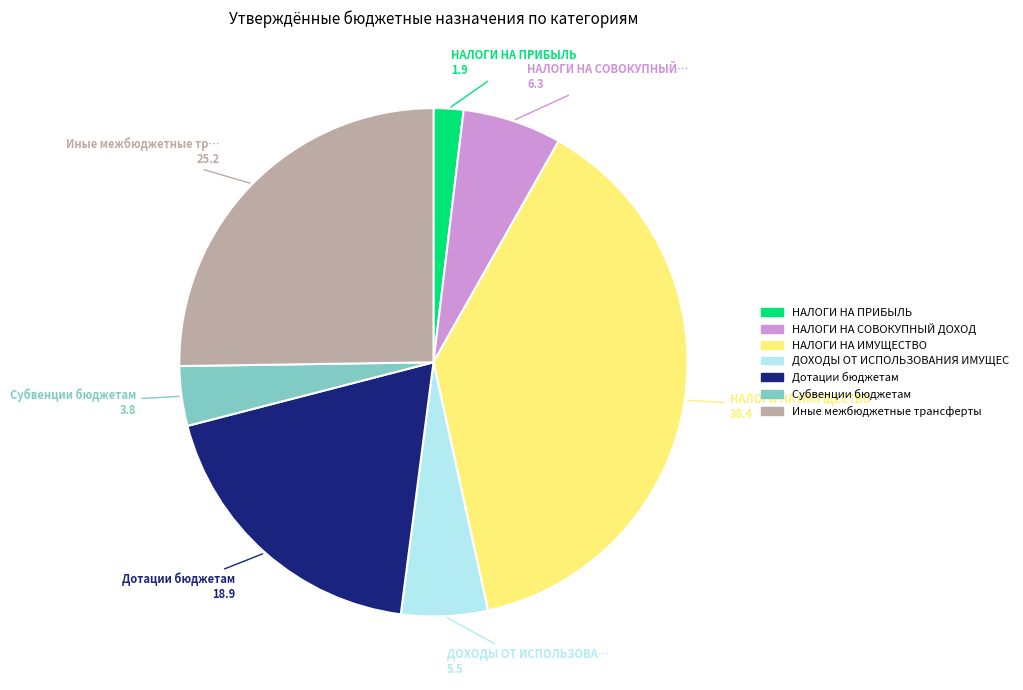

Is there any slice that represents more than half of the pie?

No